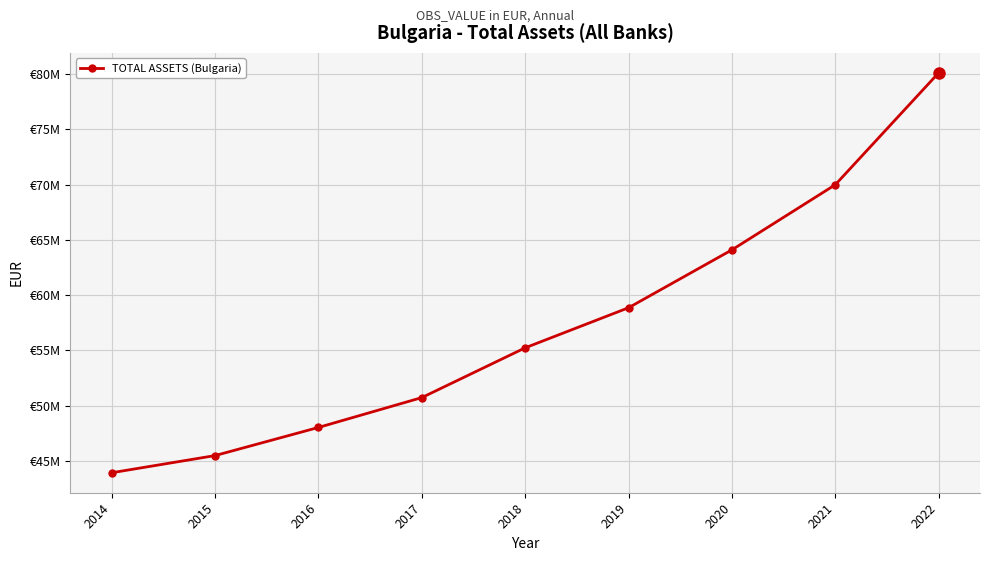

What is the change in value from 2015 to 2017?

+5244805